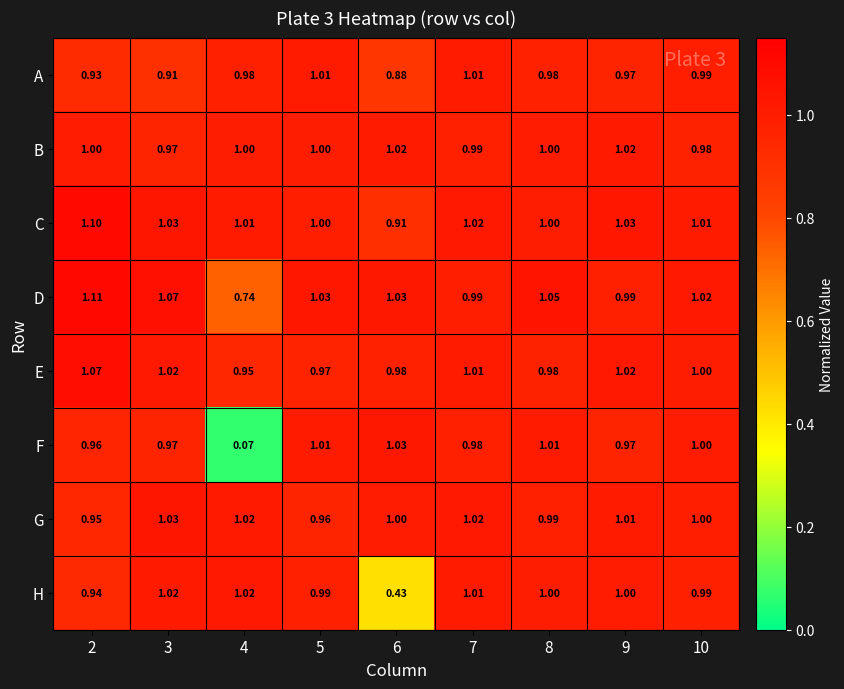

Rank the series at 2 from highest to lowest value.

D, C, E, B, F, G, H, A